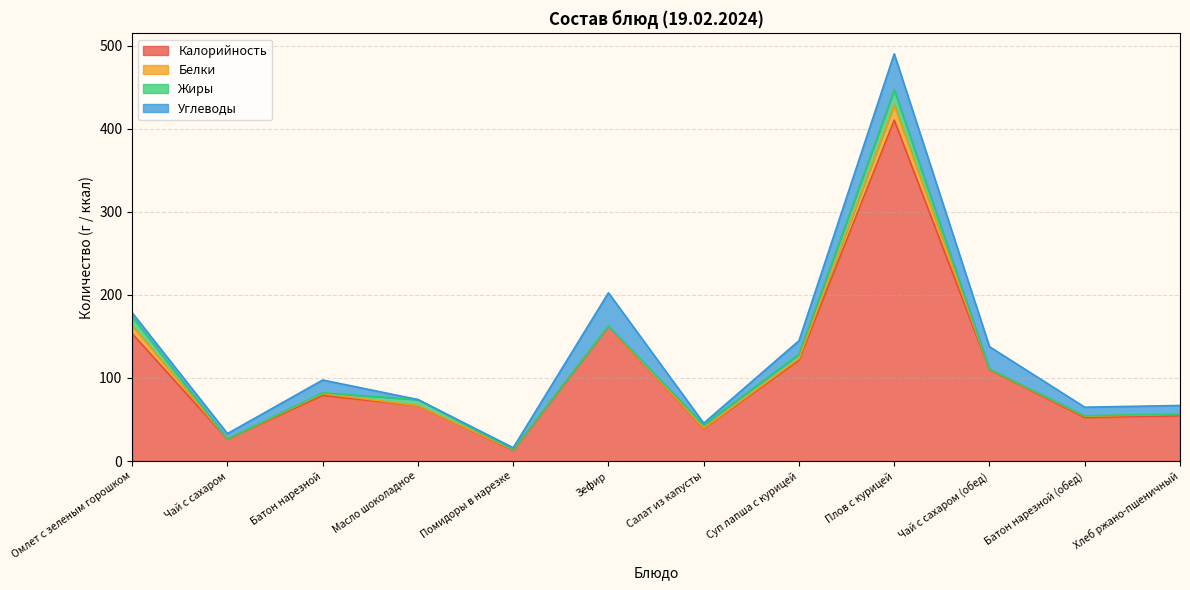

Reading left to right, transcribe all the data shown in this chart.

Калорийность: Омлет с зеленым горошком=153.4	Чай с сахаром=26.4	Батон нарезной=78.9	Масло шоколадное=66.5	Помидоры в нарезке=12.9	Зефир=162.1	Салат из капусты=39.0	Суп лапша с курицей=121.2	Плов с курицей=410.3	Чай с сахаром (обед)=110.0	Батон нарезной (обед)=52.4	Хлеб ржано-пшеничный=54.3
Белки: Омлет с зеленым горошком=9.7	Чай с сахаром=0.2	Батон нарезной=2.3	Масло шоколадное=0.1	Помидоры в нарезке=0.7	Зефир=0.4	Салат из капусты=0.7	Суп лапша с курицей=2.0	Плов с курицей=18.3	Чай с сахаром (обед)=0.5	Батон нарезной (обед)=1.5	Хлеб ржано-пшеничный=2.0
Жиры: Омлет с зеленым горошком=10.6	Чай с сахаром=0.0	Батон нарезной=0.9	Масло шоколадное=7.3	Помидоры в нарезке=0.1	Зефир=0.1	Салат из капусты=3.7	Суп лапша с курицей=5.2	Плов с курицей=18.2	Чай с сахаром (обед)=0.1	Батон нарезной (обед)=0.6	Хлеб ржано-пшеничный=0.4
Углеводы: Омлет с зеленым горошком=4.8	Чай с сахаром=6.4	Батон нарезной=15.4	Масло шоколадное=0.1	Помидоры в нарезке=2.3	Зефир=39.9	Салат из капусты=2.2	Суп лапша с курицей=16.2	Плов с курицей=43.3	Чай с сахаром (обед)=27.0	Батон нарезной (обед)=10.3	Хлеб ржано-пшеничный=10.2